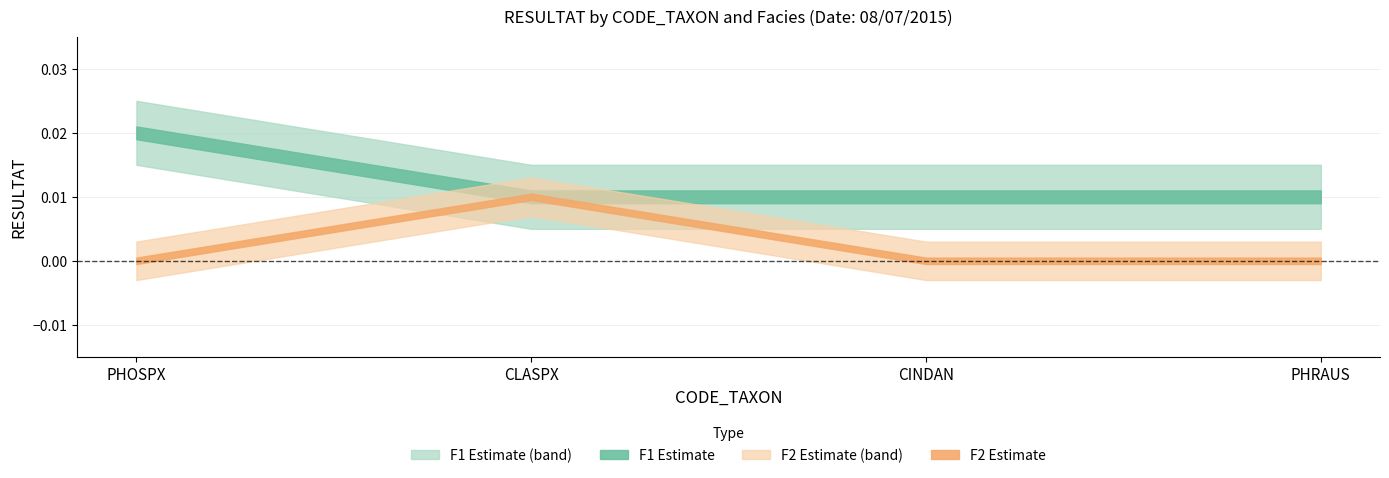

True or false: F2_RESULTAT has more than 0 points higher than both neighbors.

True